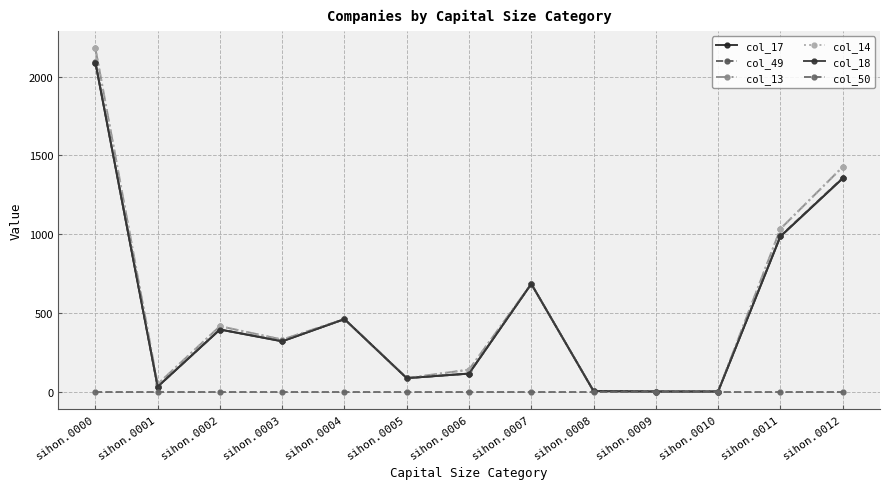

Which has a higher value, sihon.0010 or sihon.0005?

sihon.0005